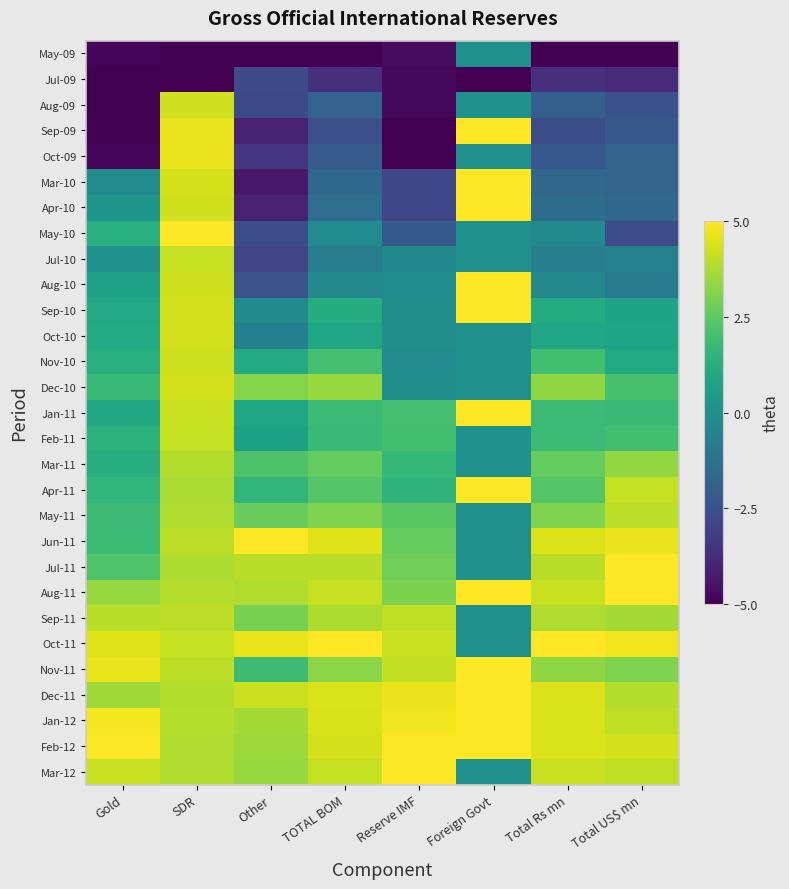

At which category is the sum across all series the highest?

SDR